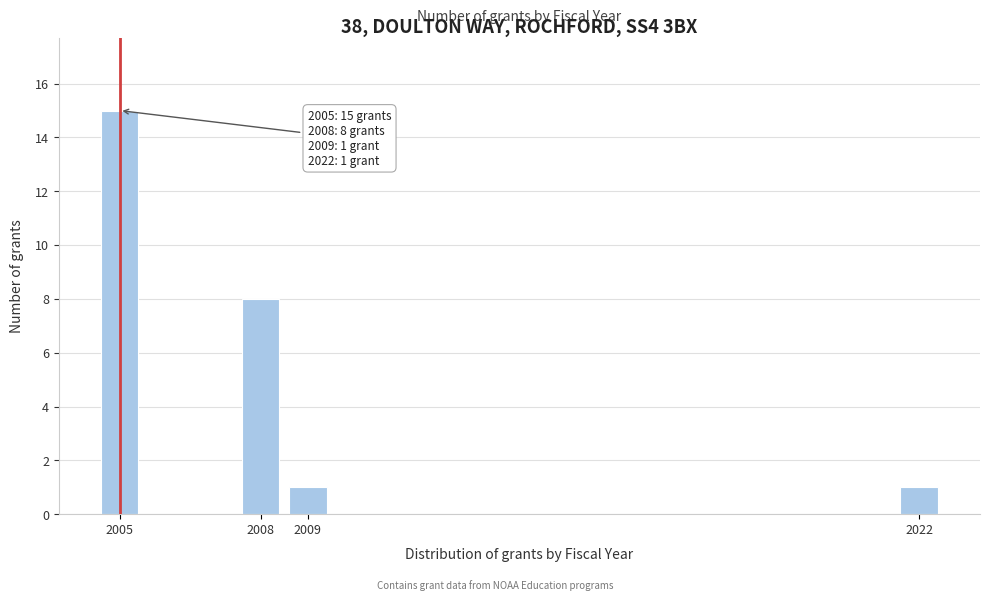

Reading left to right, transcribe all the data shown in this chart.

15	8	1	1